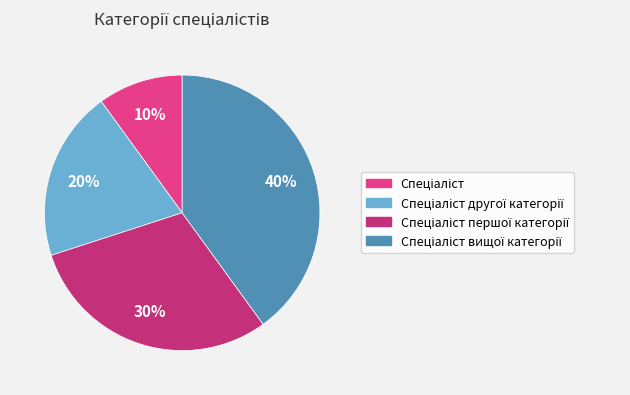

How many segments does this pie chart have?

4